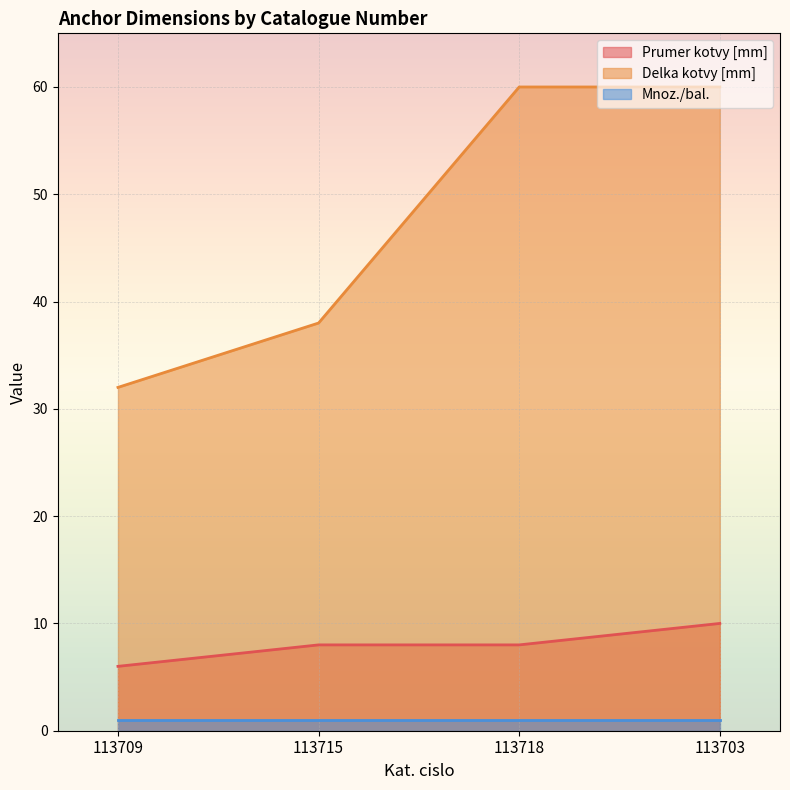

At 113715, list the series in order from largest to smallest.

Delka kotvy [mm], Prumer kotvy [mm], Mnoz./bal.